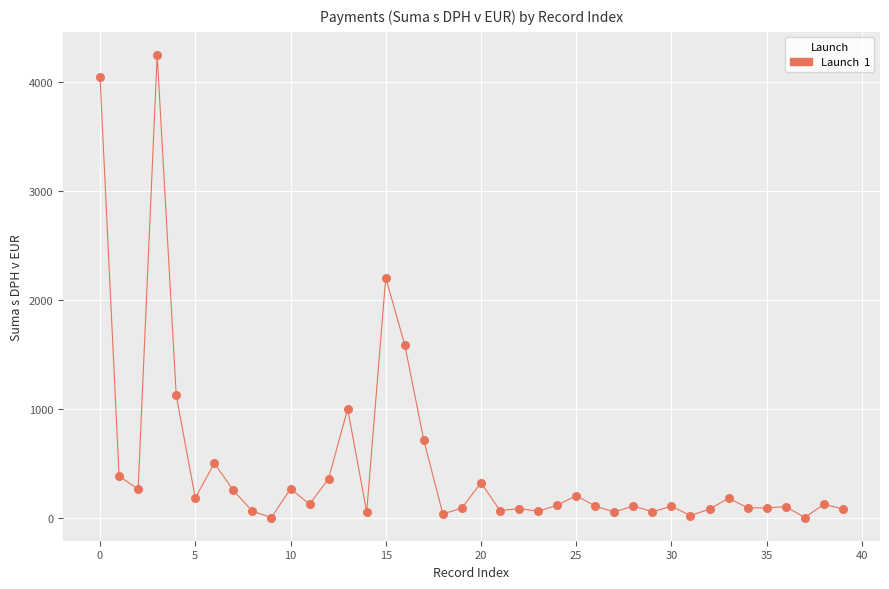

What is the range of Y values (max minus min)?

4245.8